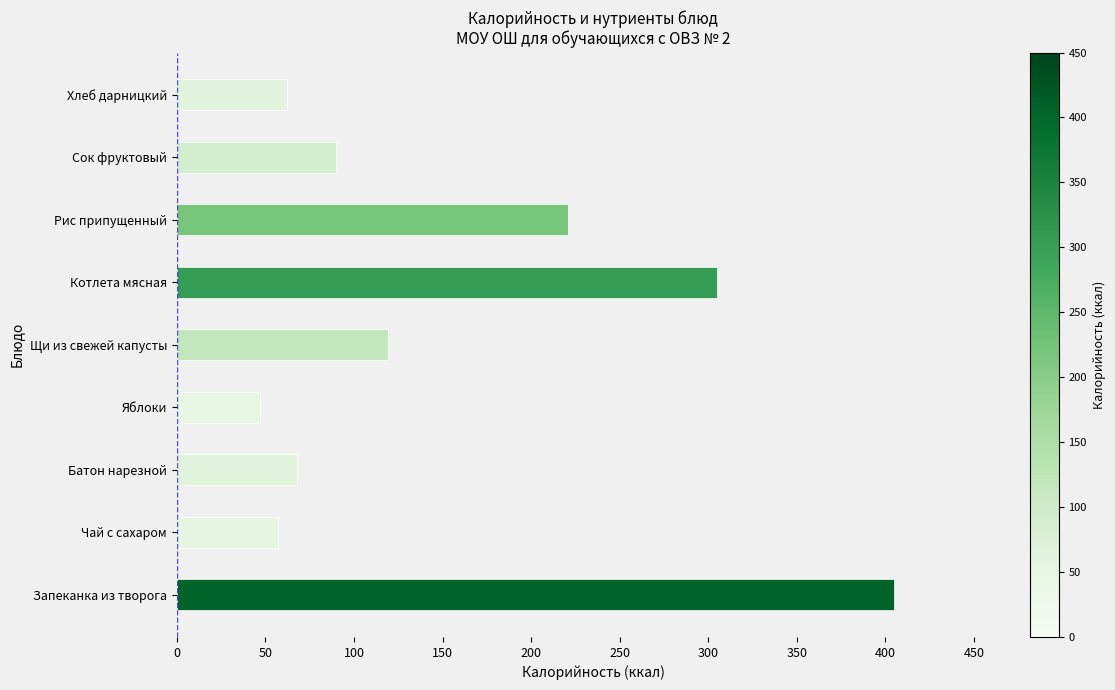

What is the average value?

153